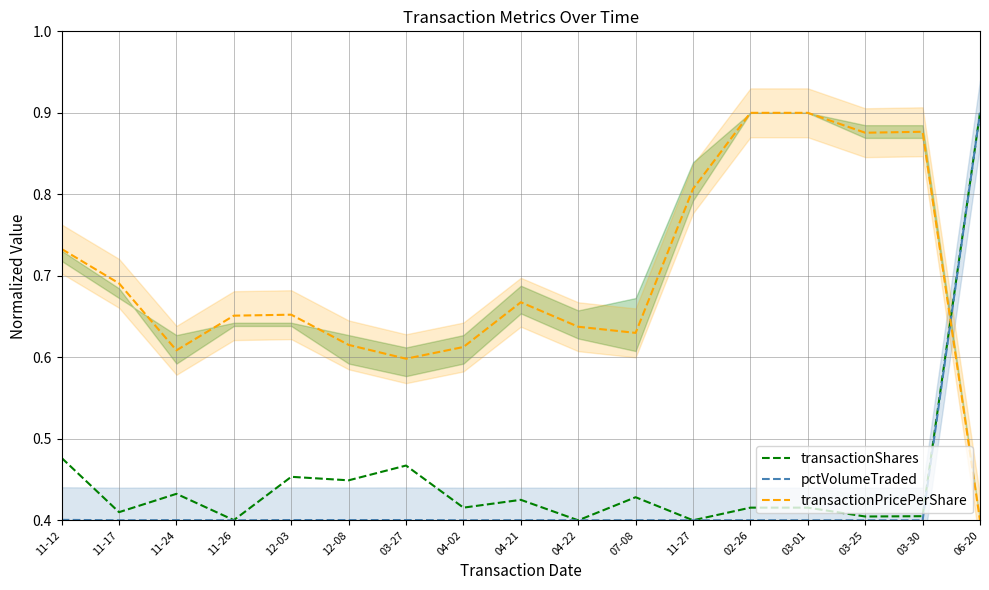

The transactionPricePerShare series shows 0.6 at 11-24. True or false?

True